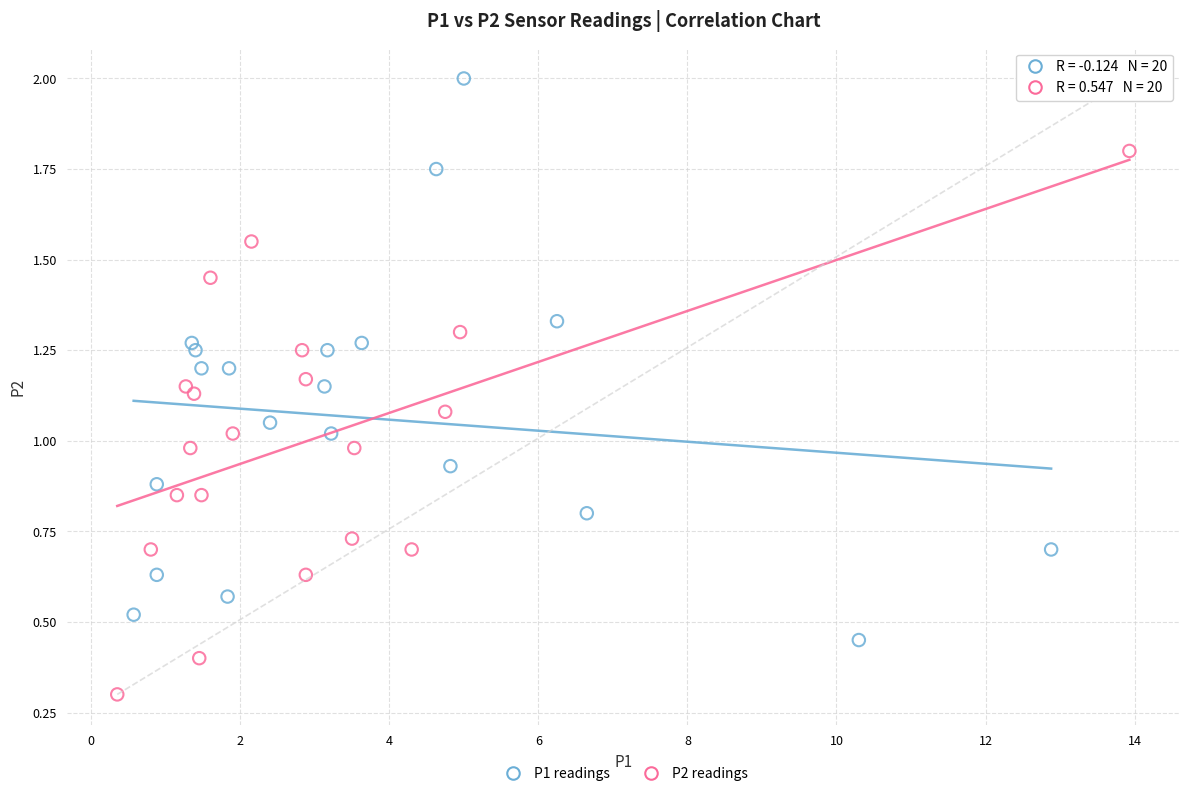

Which series contains the highest Y value?

P1 readings